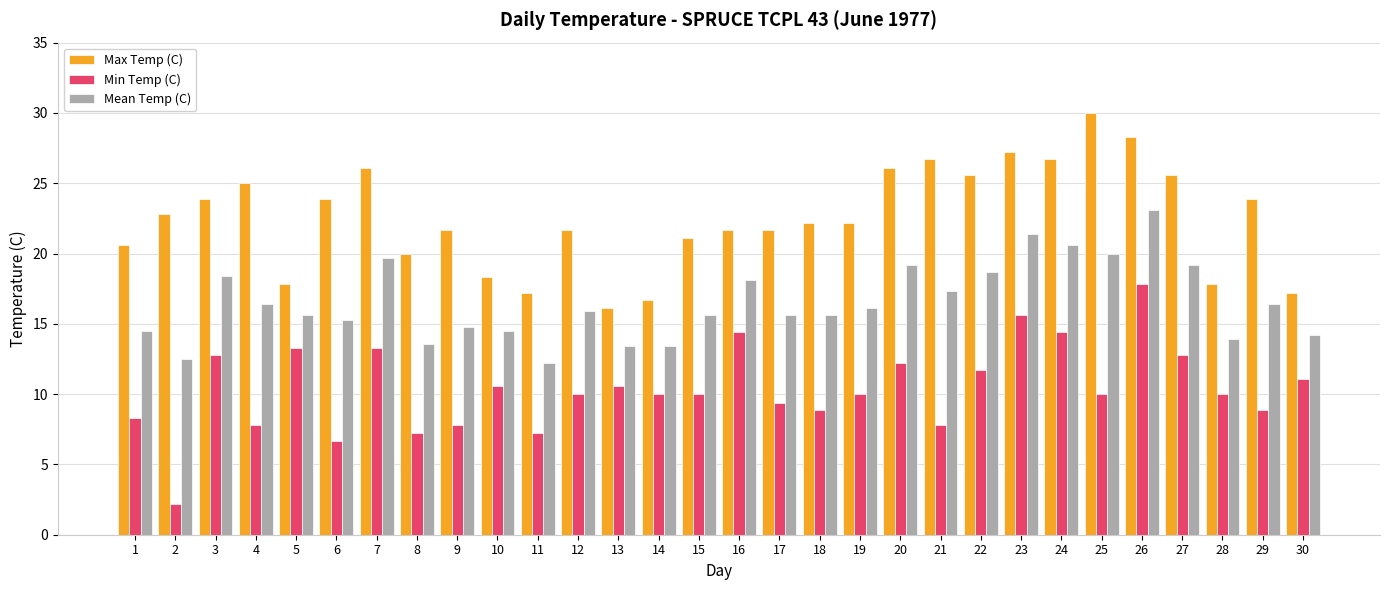

True or false: Min Temp (C) has a value of 10.0 at 19.

True